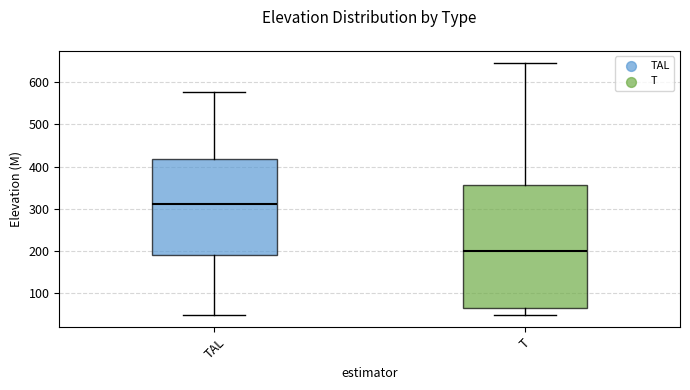

Where does the upper whisker of the box for T end on the y-axis? The values are not printed on the chart, so give them approximately, as read against the axis.

650